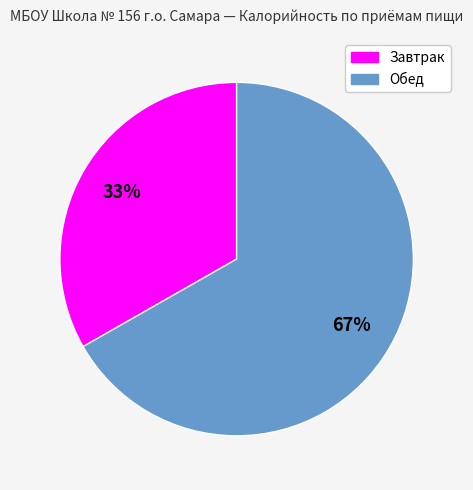

Is the sum of Завтрак and Обед greater than half?

Yes